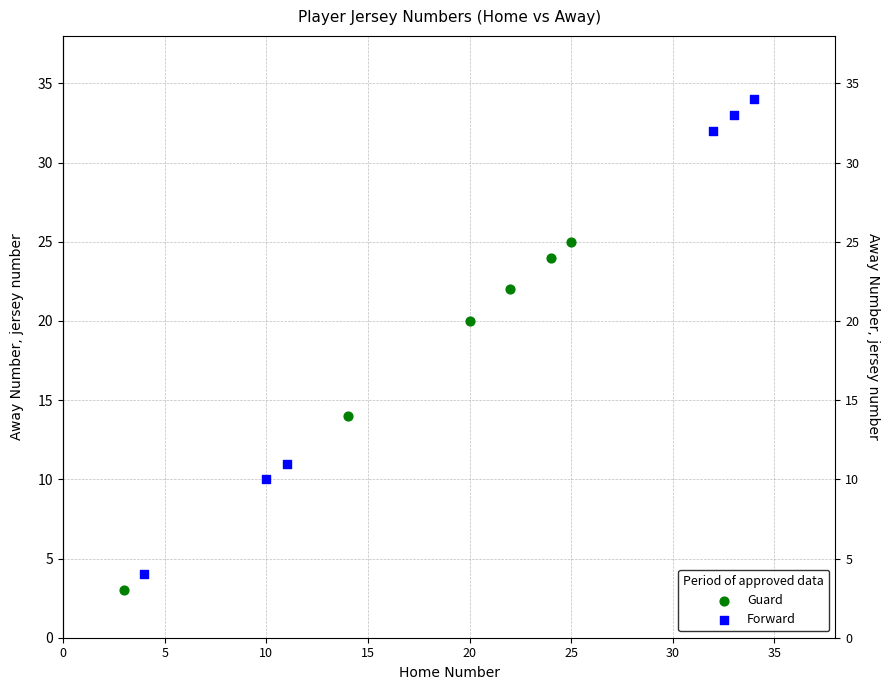

Which series reaches the maximum Y coordinate?

Forward